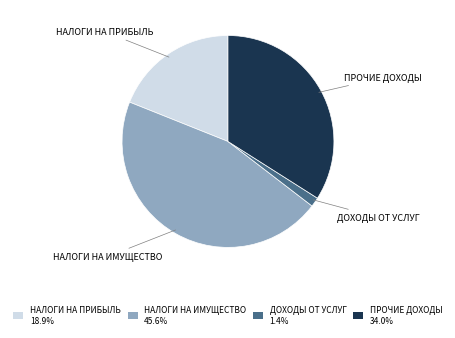

Count the number of slices in the pie.

4